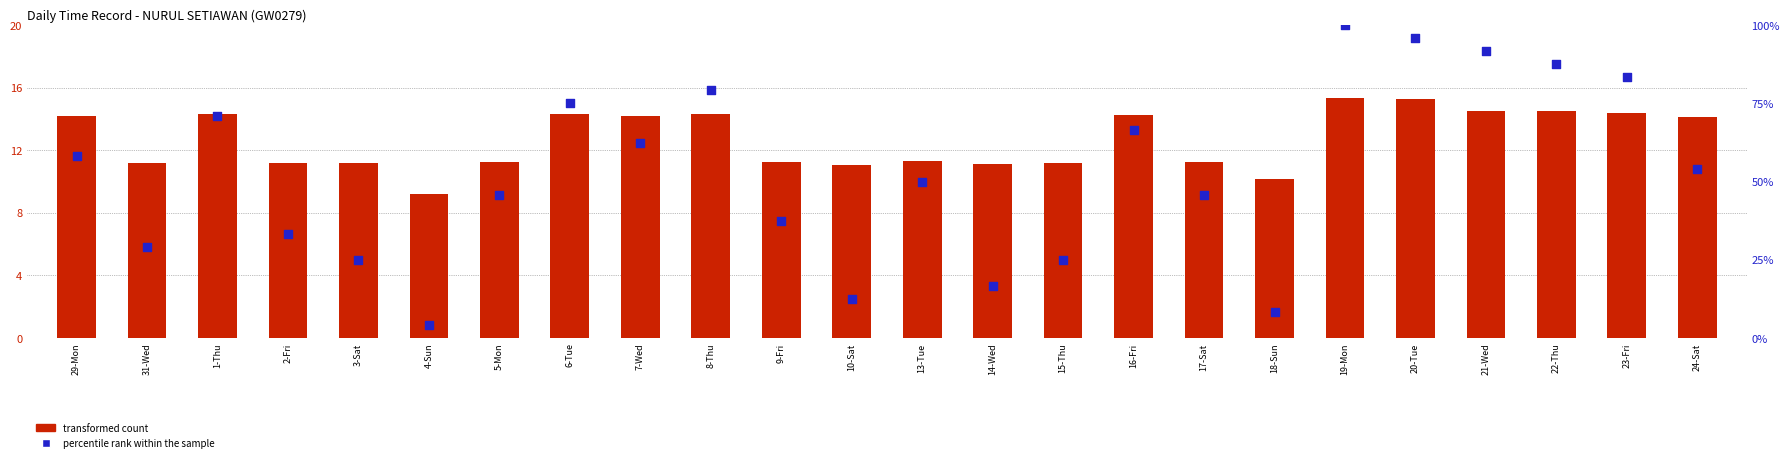

Which series reaches the maximum Y coordinate?

percentile rank within the sample